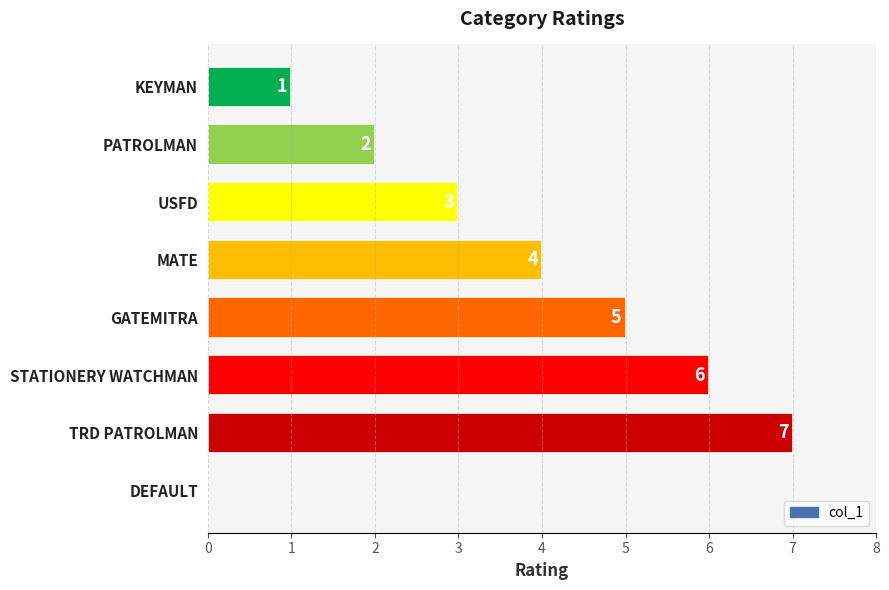

Is it true that the value at KEYMAN is 1?

True